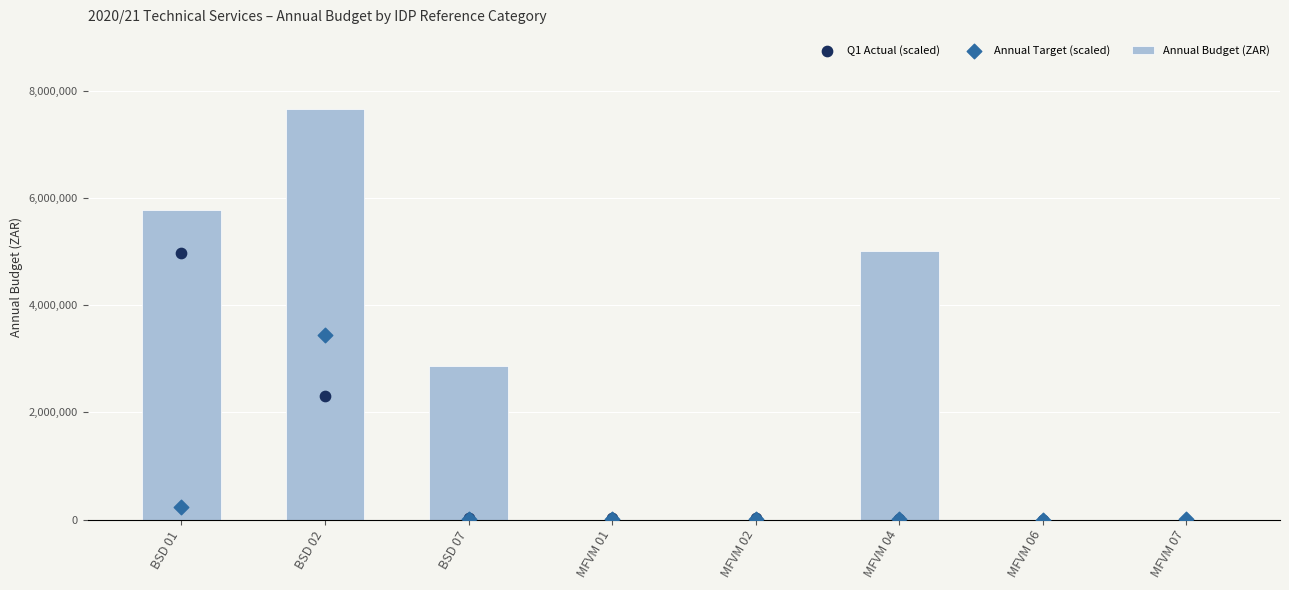

Which series contains the highest Y value?

Annual Budget (ZAR)